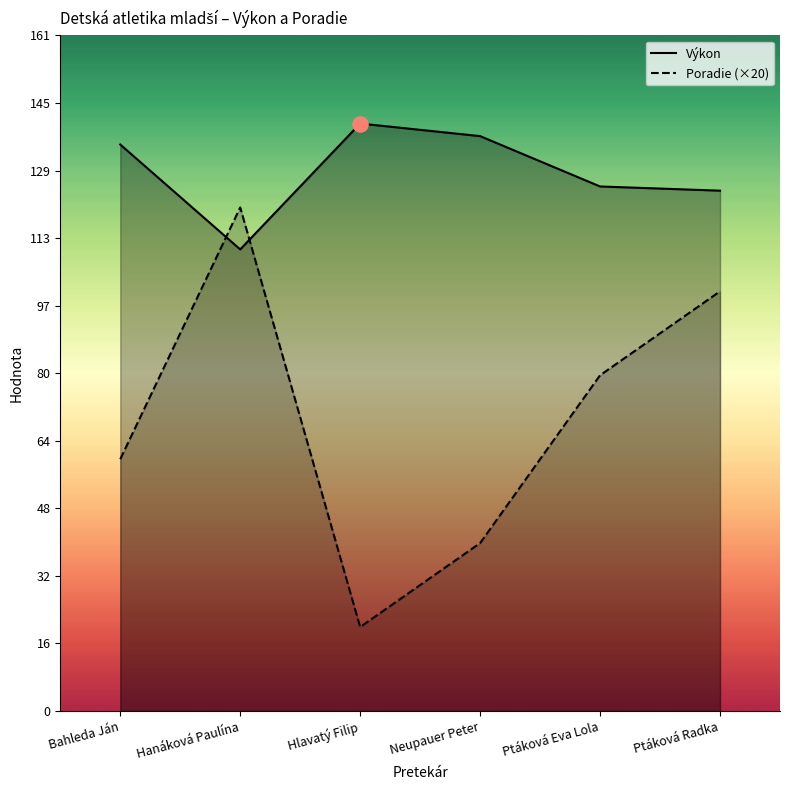

What are all the series names shown in the legend?

Výkon, Poradie (×20)